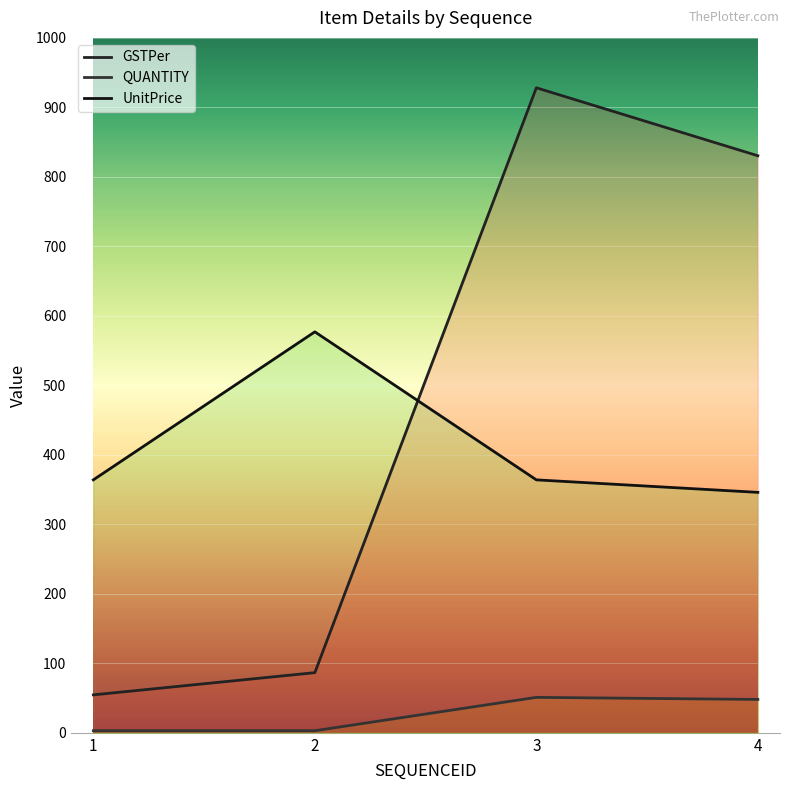

What is the total value across all series at 4?

1224.4